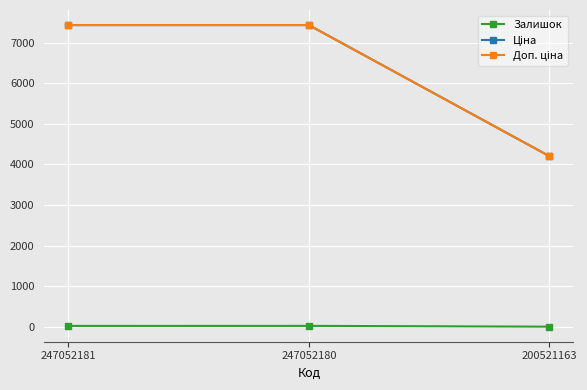

At how many categories does at least one series exceed 1234?

3